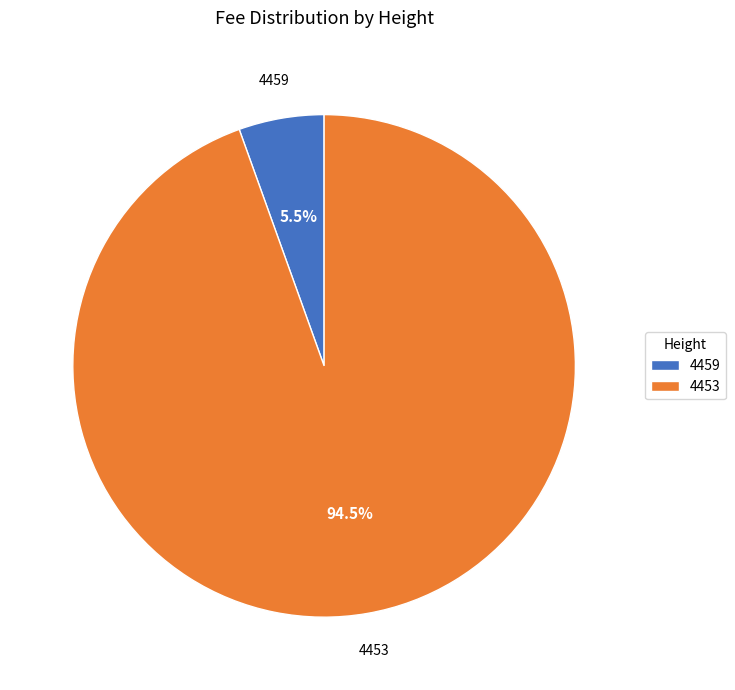

Which category has the smallest portion of the pie?

4459